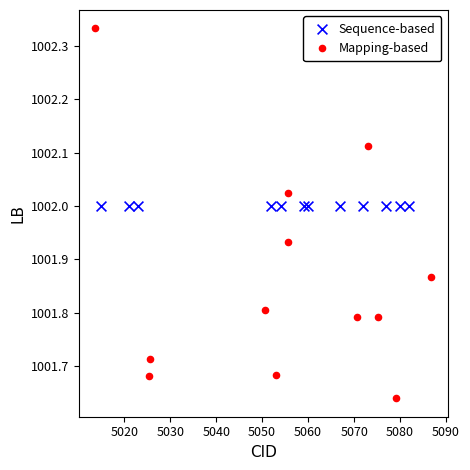

Which series contains the lowest Y value?

Mapping-based